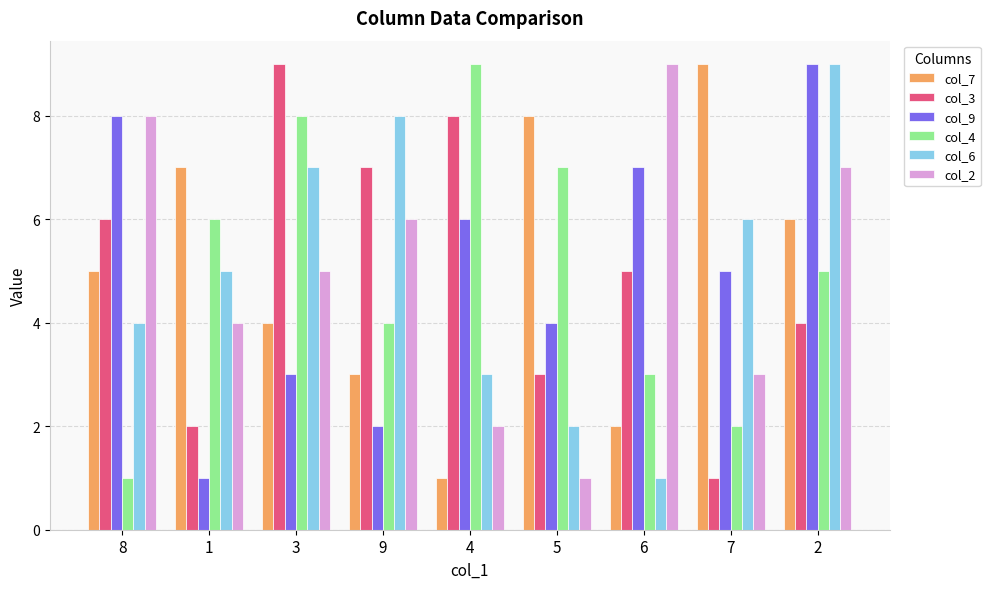

What is the label of the 8th bar from the right?

1